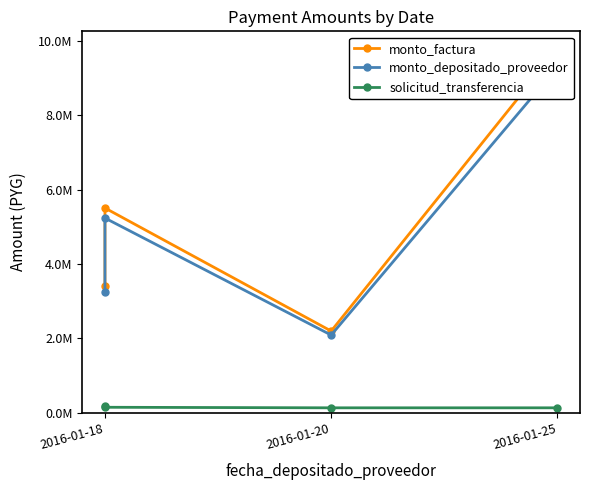

What is the sum of all monto_factura values?

20910000